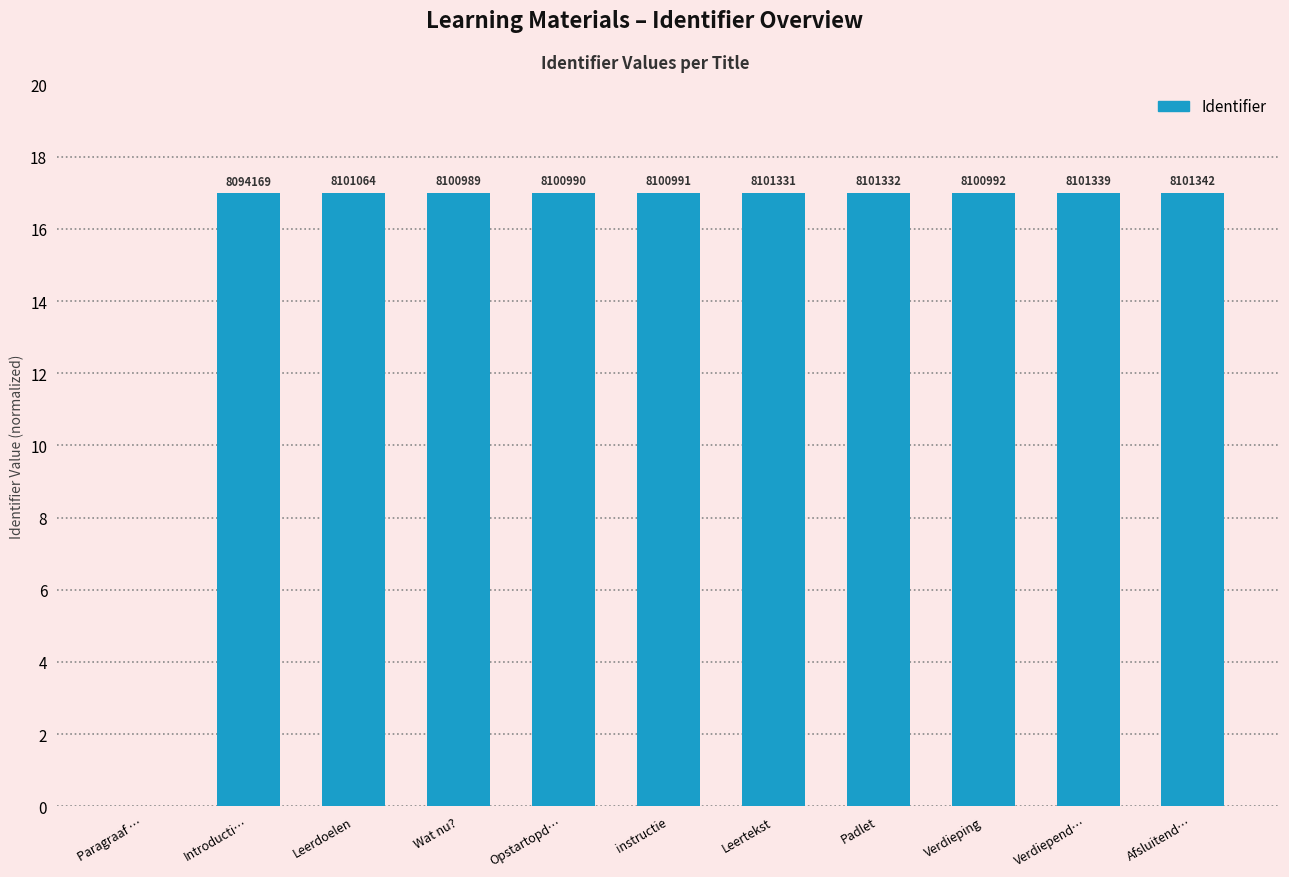

The value at Leerdoelen is 17.0. True or false?

True